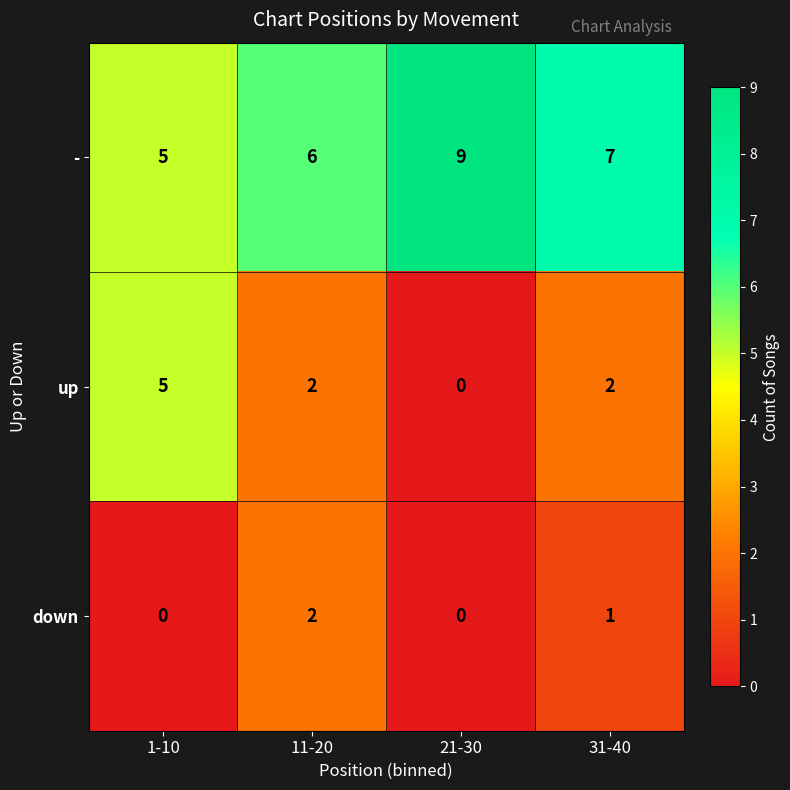

The value of - at 21-30 is 9. True or false?

True